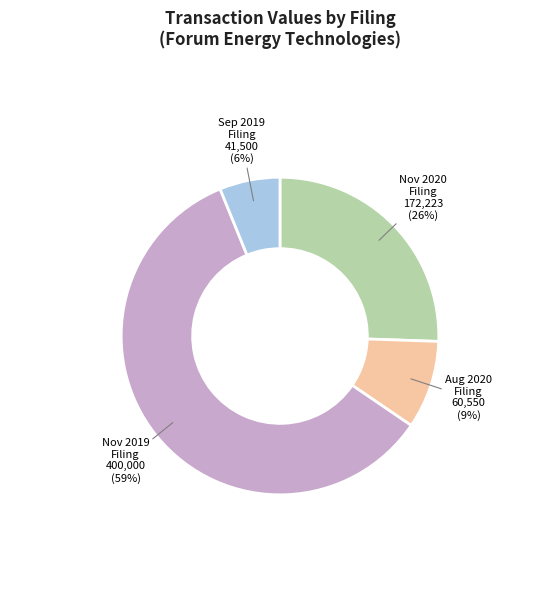

Rank the categories by value from highest to lowest.

Nov 2019 Filing, Nov 2020 Filing, Aug 2020 Filing, Sep 2019 Filing